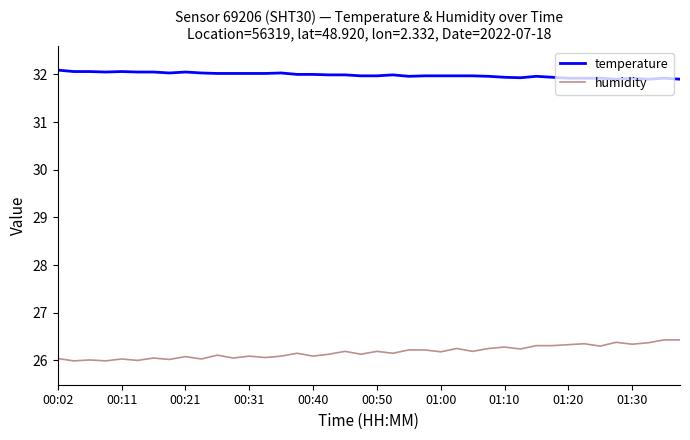

True or false: humidity has more than 2 interior local peaks.

True